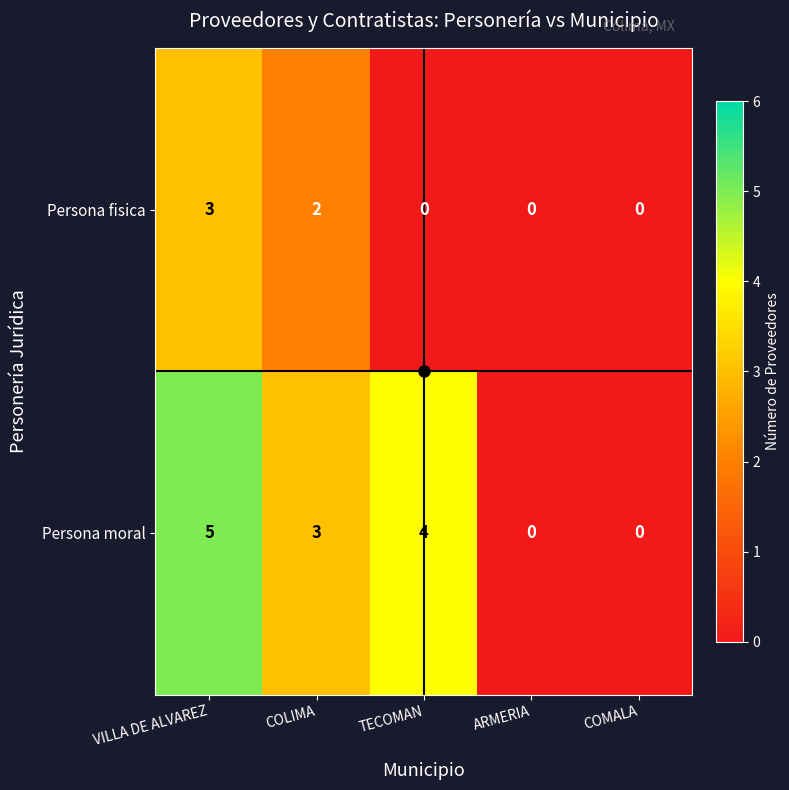

Rank the series by their average value, from lowest to highest.

Persona fisica, Persona moral